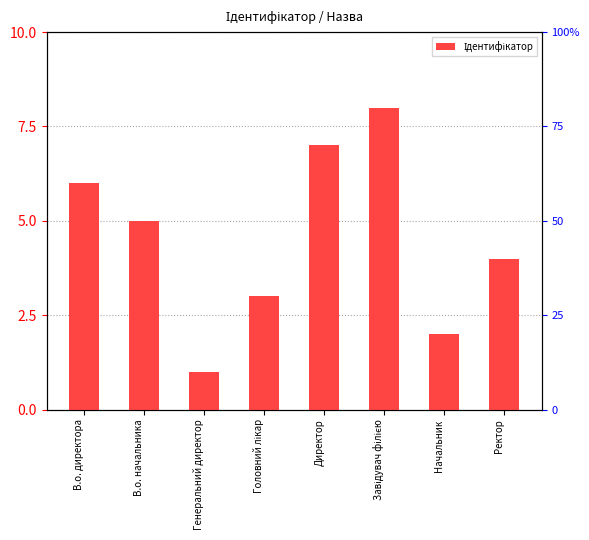

What is the difference between the maximum and minimum values?

7